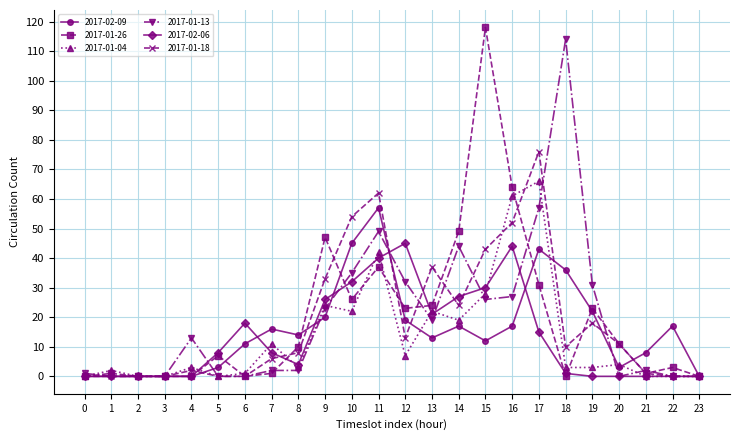

Is the value of 2017-02-09 at 12 greater than the value of 2017-01-04 at 19?

Yes